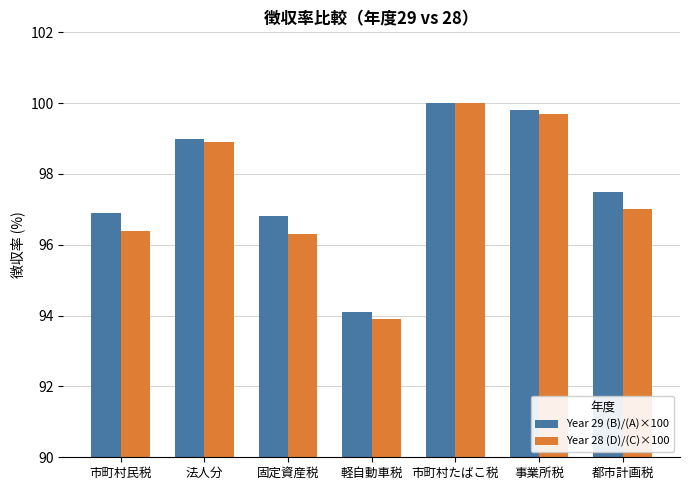

What is the smallest value displayed?

93.9